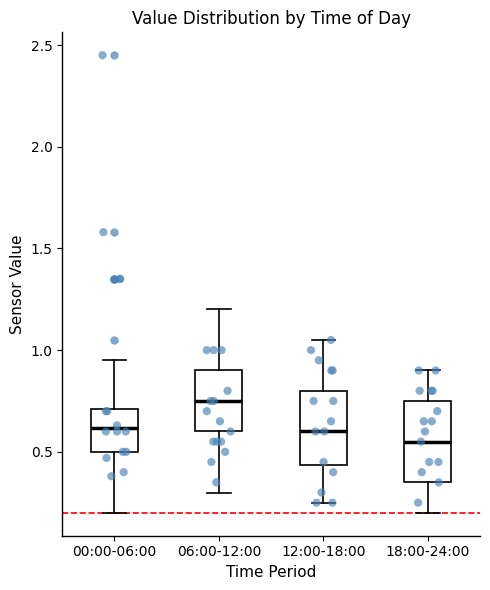

Where is the lower edge of the box for 18:00-24:00 on the y-axis? The values are not printed on the chart, so give them approximately, as read against the axis.

0.35